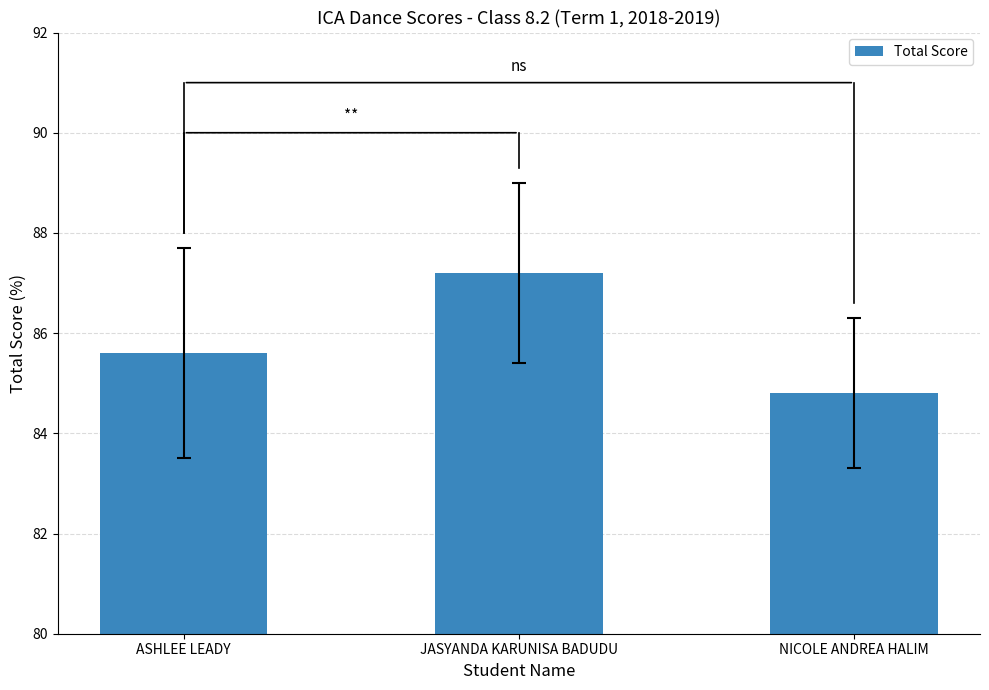

What is the ratio of the value at JASYANDA KARUNISA BADUDU to the value at NICOLE ANDREA HALIM?

1.0